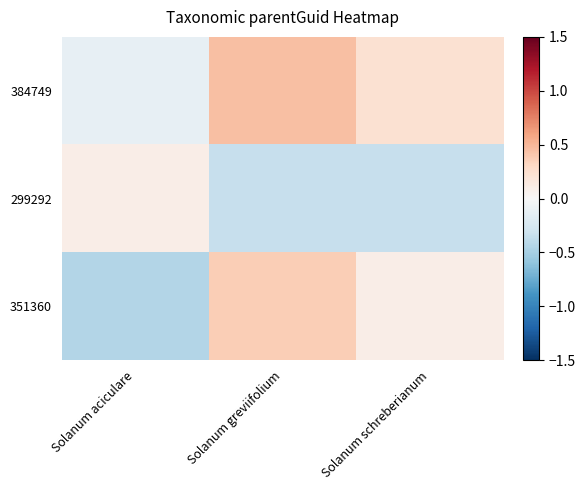

Which series changed the most between Solanum aciculare and Solanum schreberianum?

351360